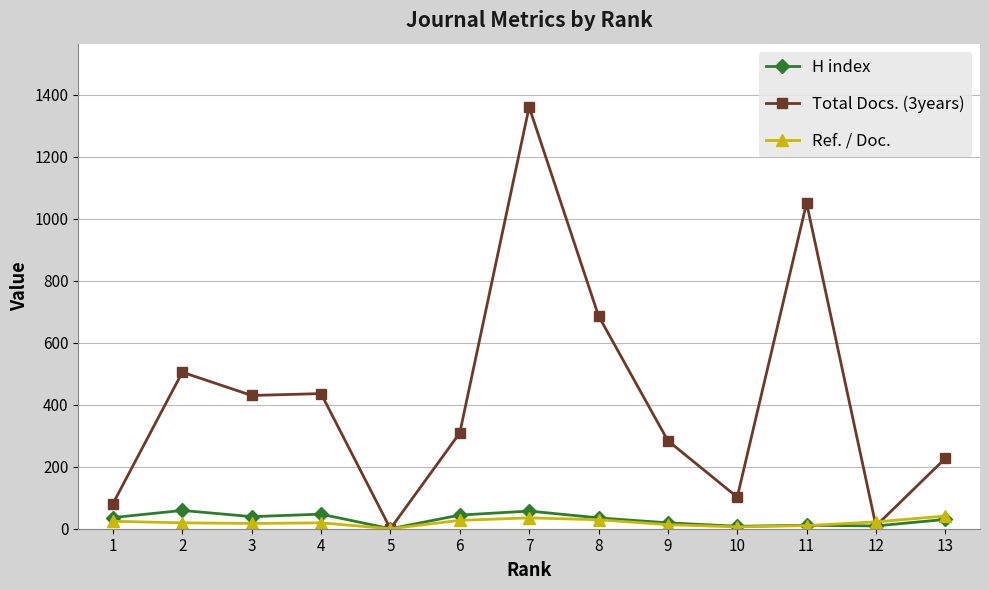

The value of H index at 8 is 35. True or false?

True